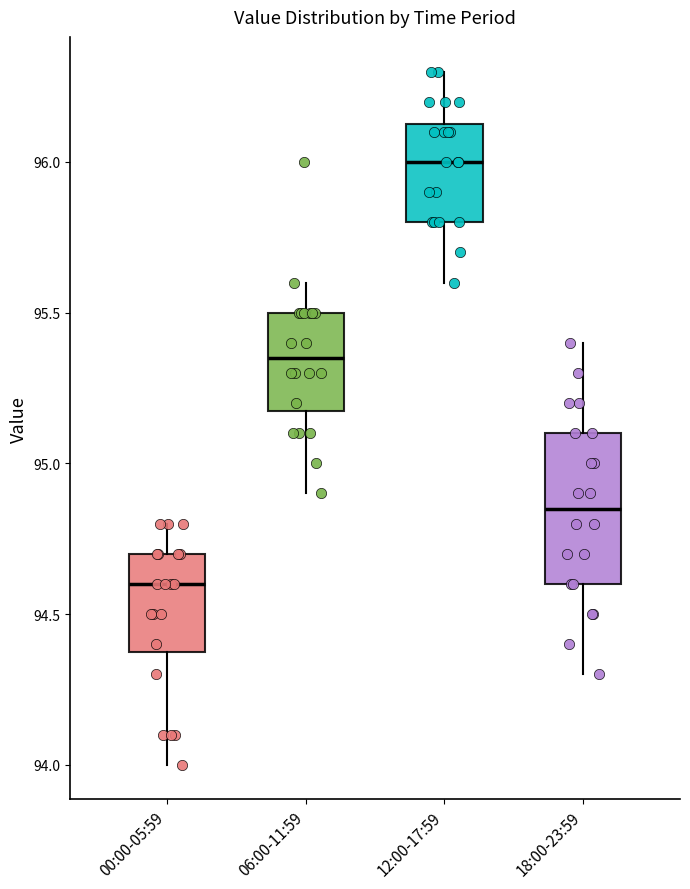

Which box's median line is the highest?

12:00-17:59